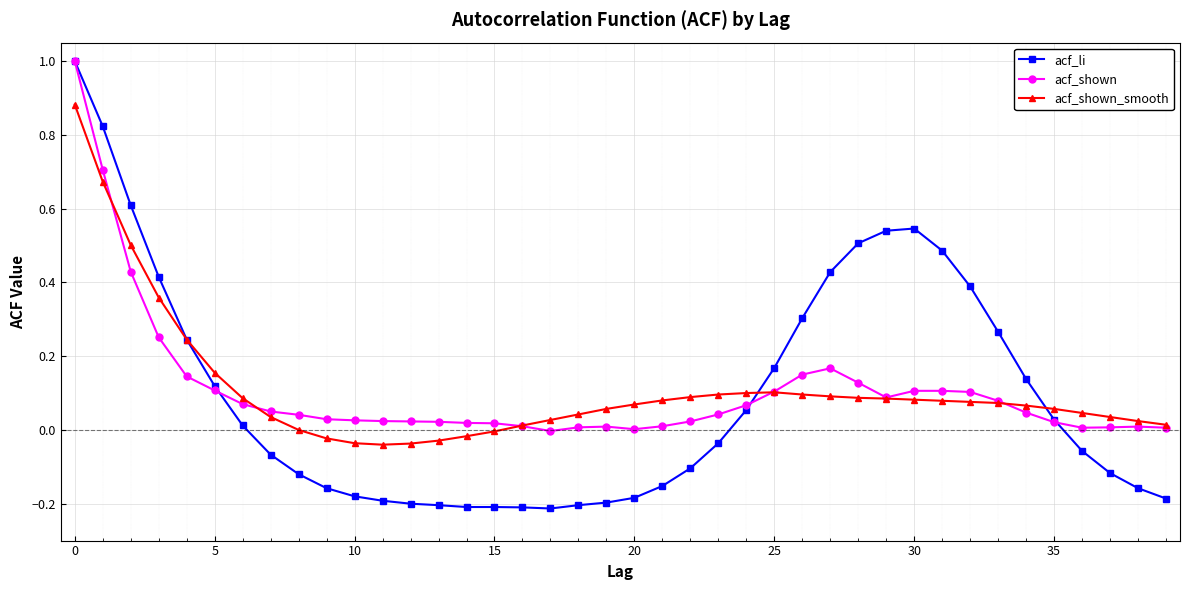

What is the maximum value for acf_li?

1.0